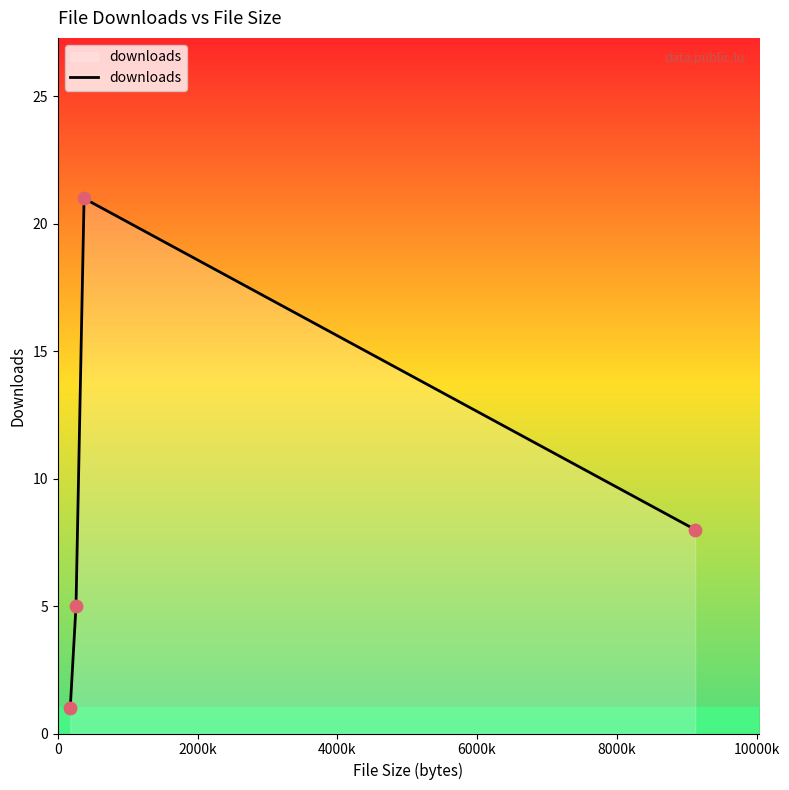

What is the difference between the second highest and minimum values?

7